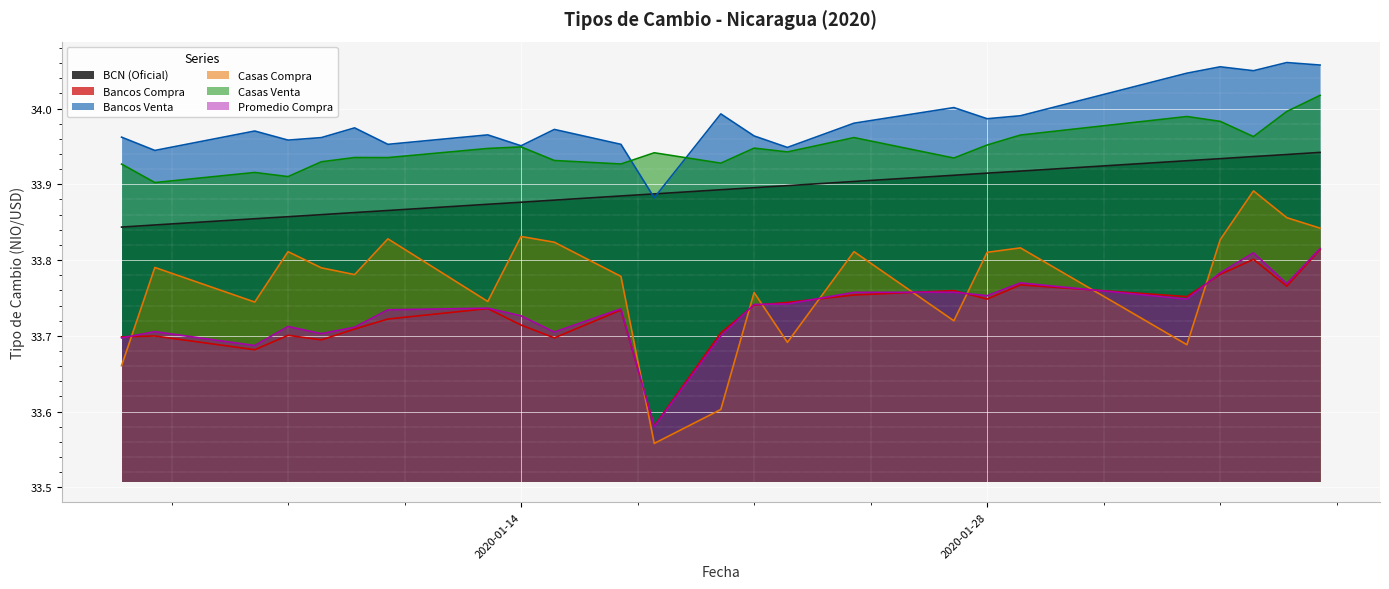

What is the label of the 15th point from the left?

2020-01-22